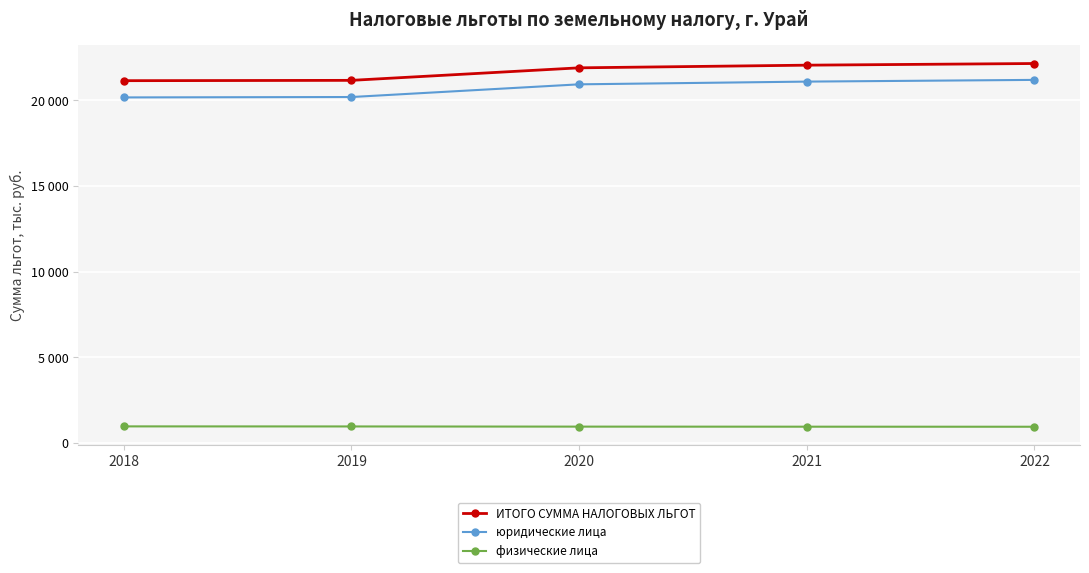

Is this an area chart (filled region under the line)?

No